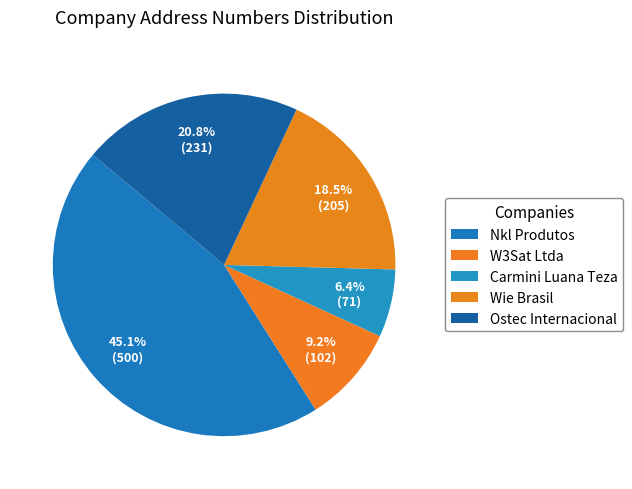

Count the number of slices in the pie.

5